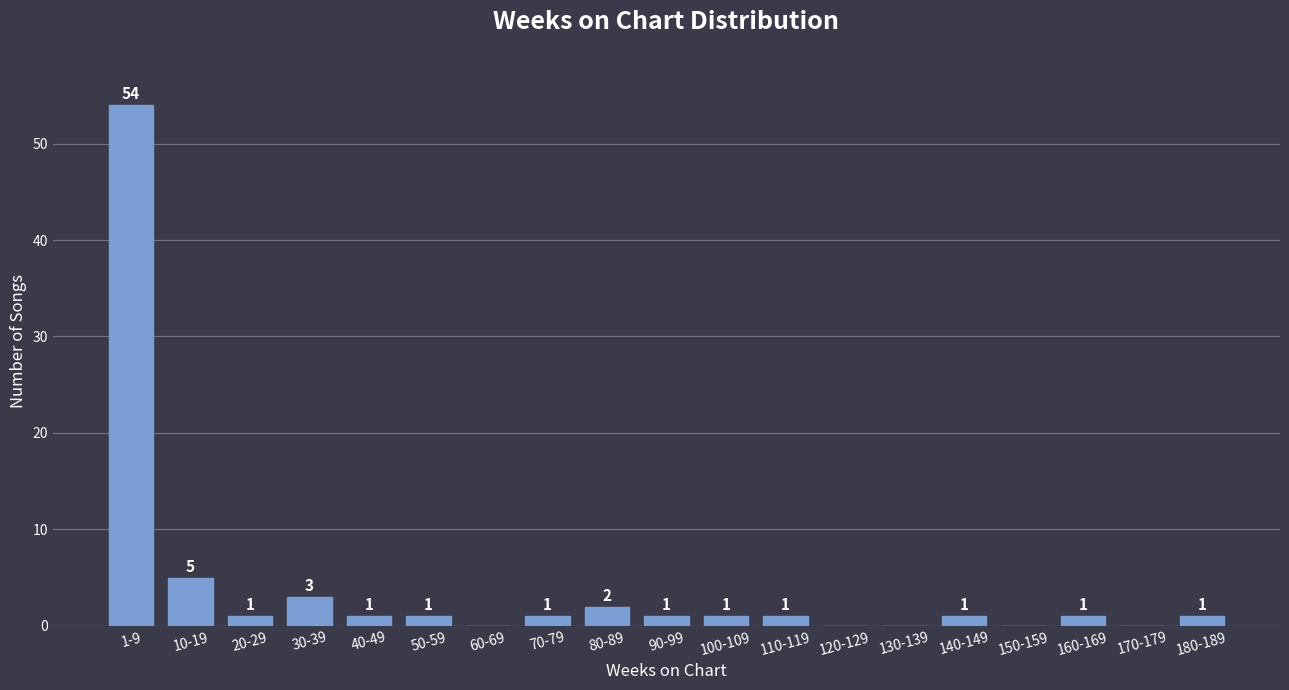

Reading right to left, extract all data points from this chart.

180-189=1	170-179=0	160-169=1	150-159=0	140-149=1	130-139=0	120-129=0	110-119=1	100-109=1	90-99=1	80-89=2	70-79=1	60-69=0	50-59=1	40-49=1	30-39=3	20-29=1	10-19=5	1-9=54